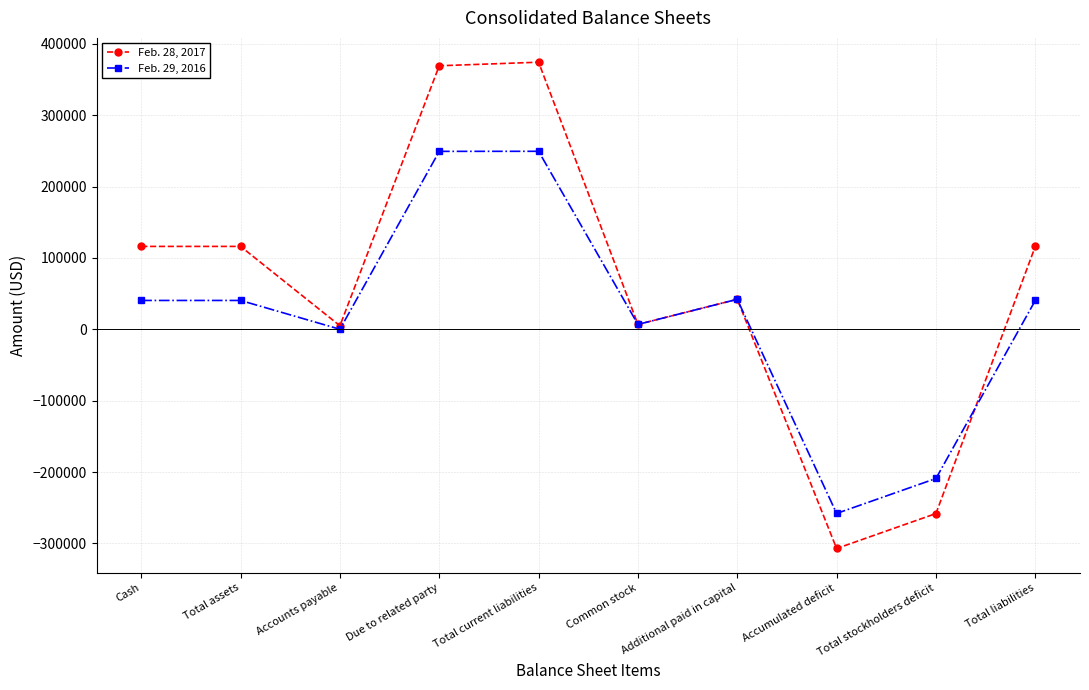

At which category does the chart reach its minimum across all series?

Accumulated deficit